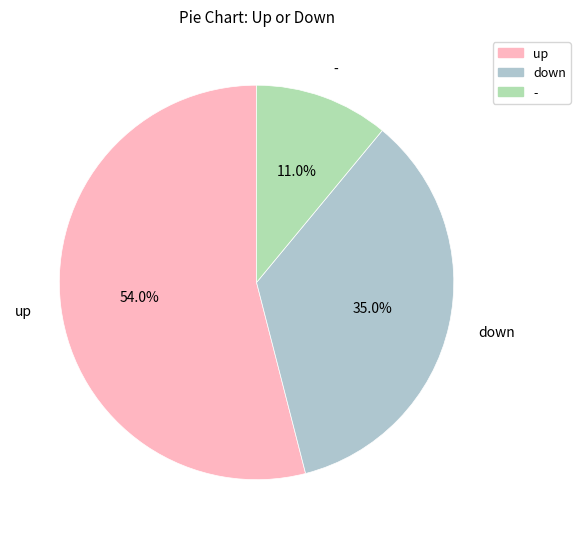

Which category has the smallest portion of the pie?

-